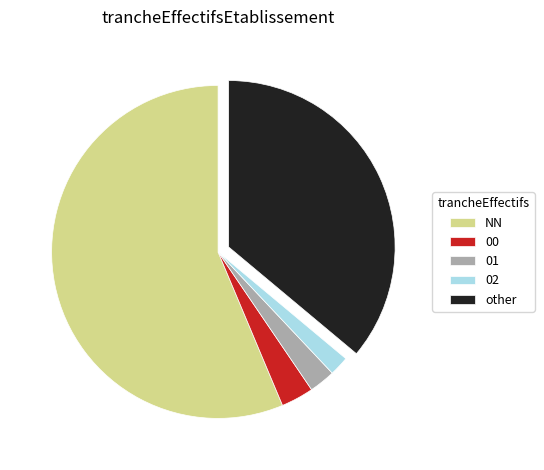

Which slice is the largest?

NN